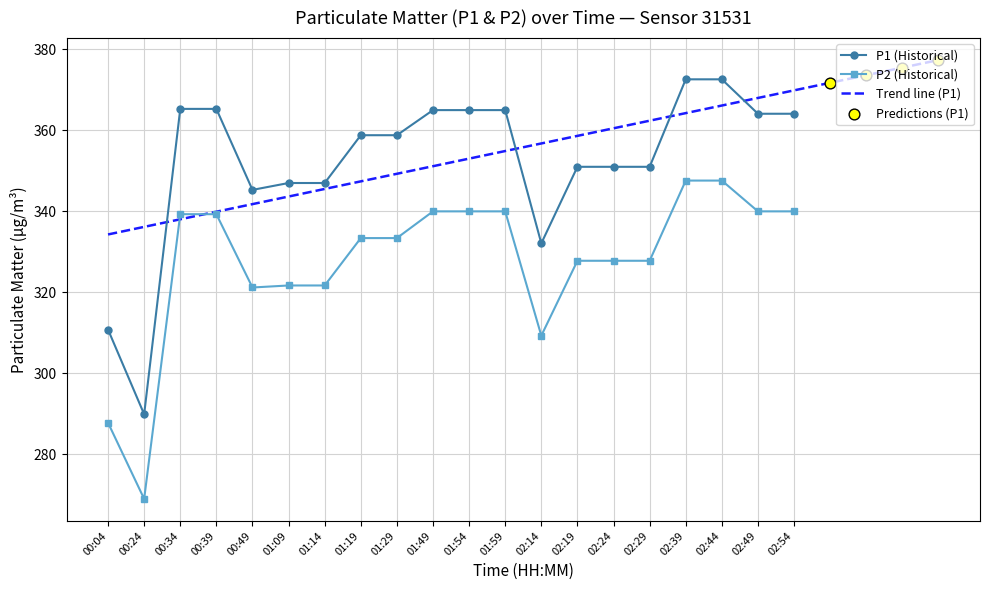

Is the value of P1 (Historical) at 00:49 greater than the value of P2 (Historical) at 00:24?

Yes